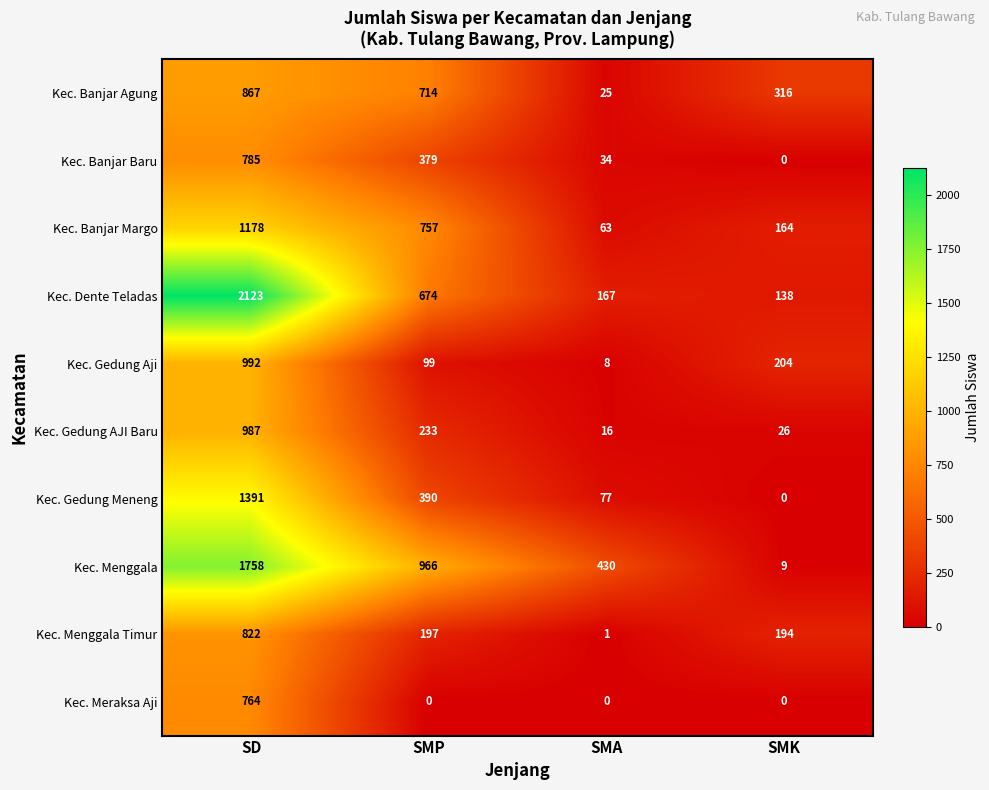

What is the sum of the Kec. Banjar Baru values at SMK and SMP?

379